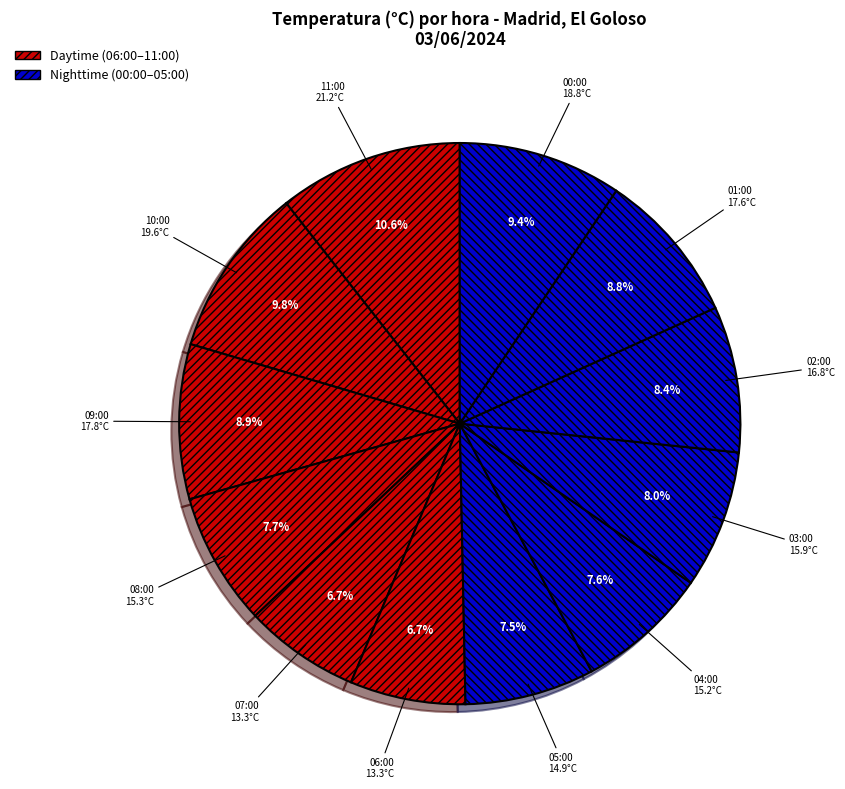

Which slice is the smallest?

07:00